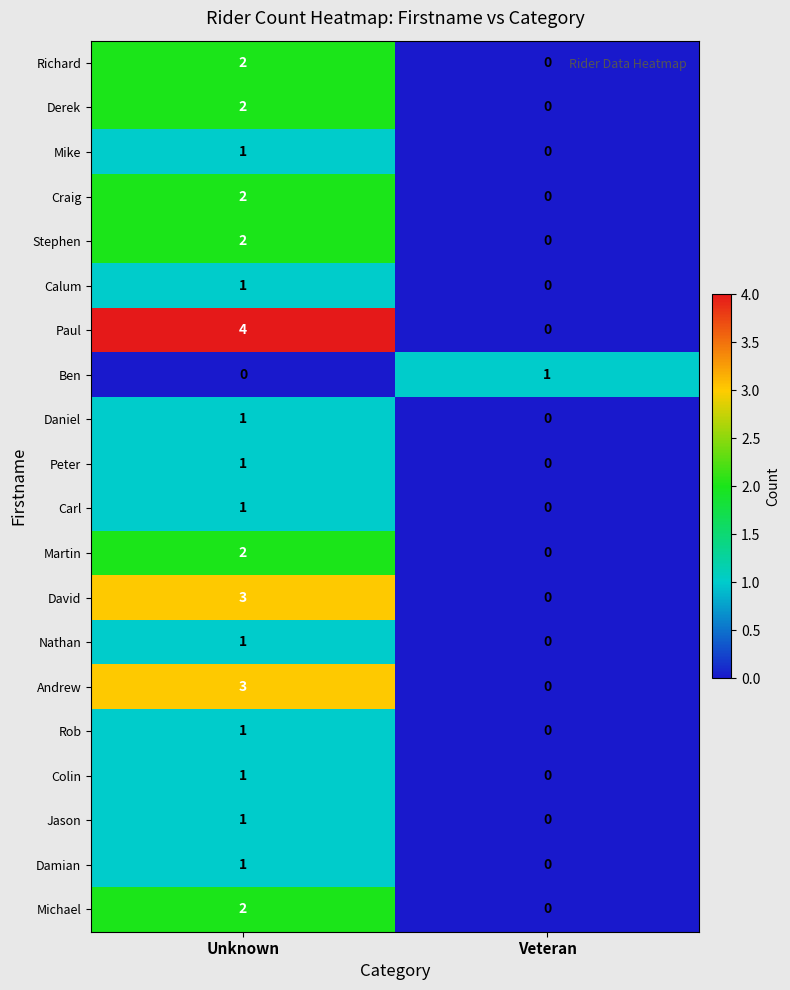

Which category has the highest value across all series?

Unknown